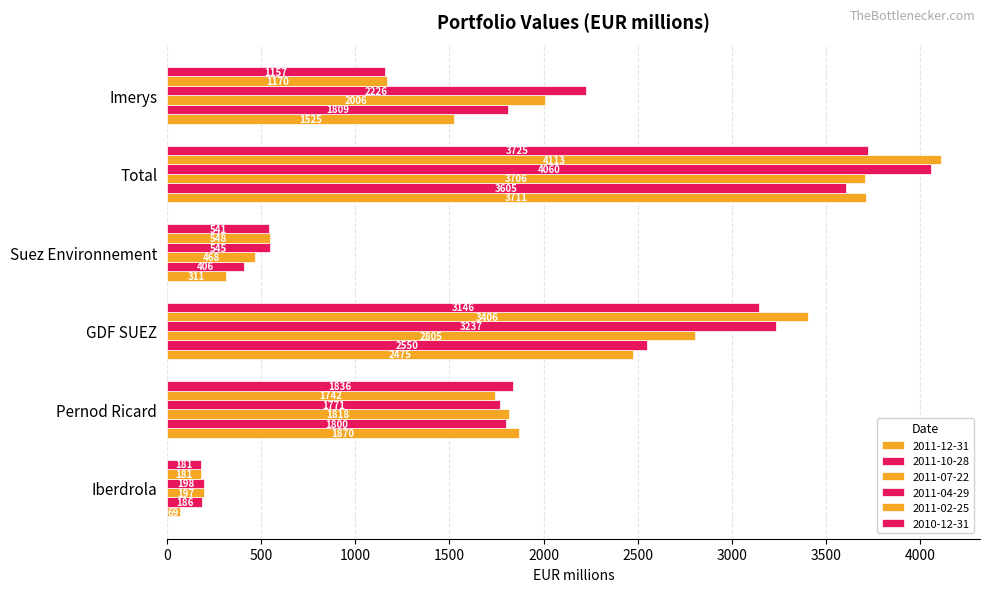

How many data points does each series have?

6